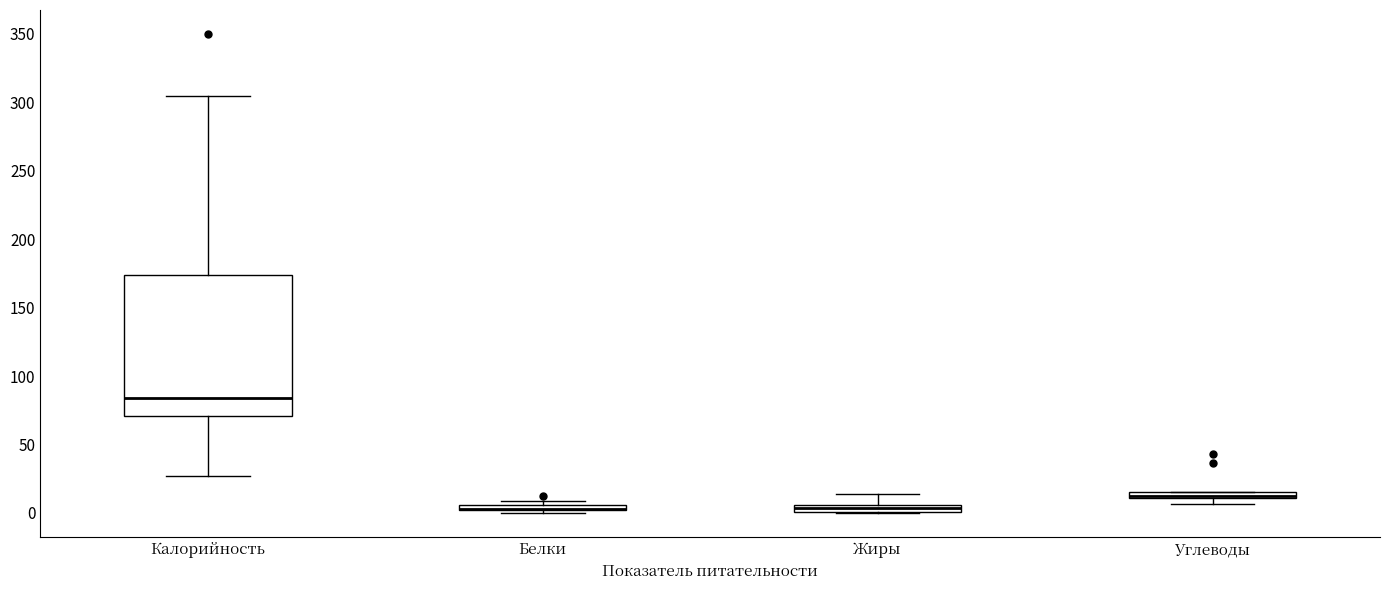

Where is the upper edge of the box for Углеводы on the y-axis? The values are not printed on the chart, so give them approximately, as read against the axis.

15